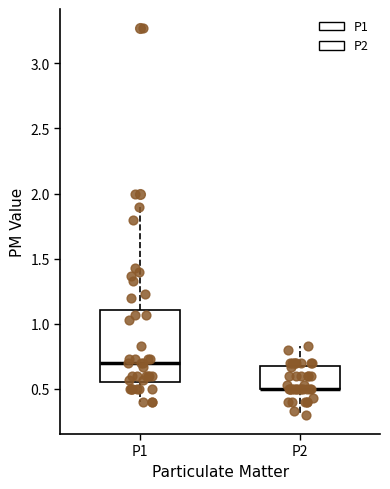

Which box is the tallest, from its lower edge to its upper edge?

P1